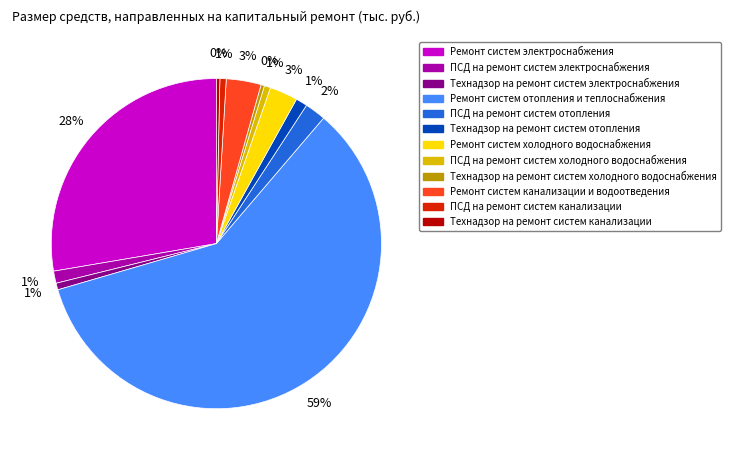

What percentage is the Технадзор на ремонт систем электроснабжения slice, to the nearest percent?

1%